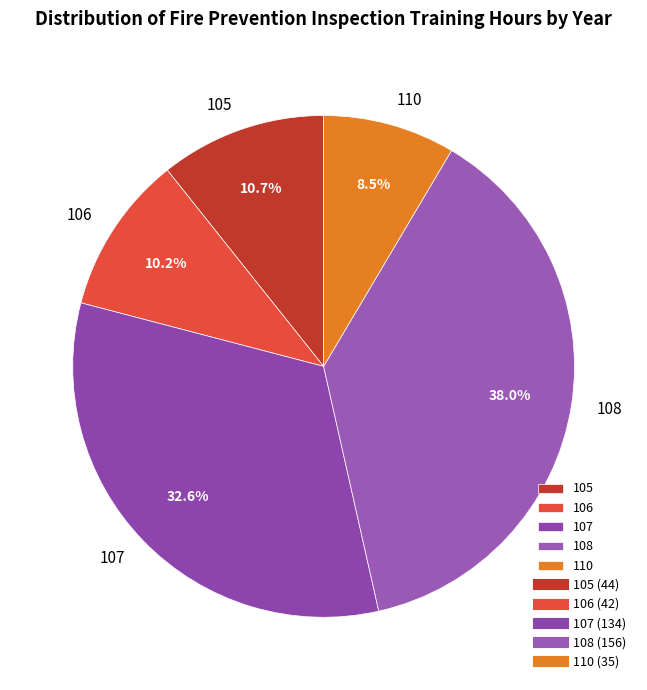

Is the sum of 105 and 106 greater than half?

No